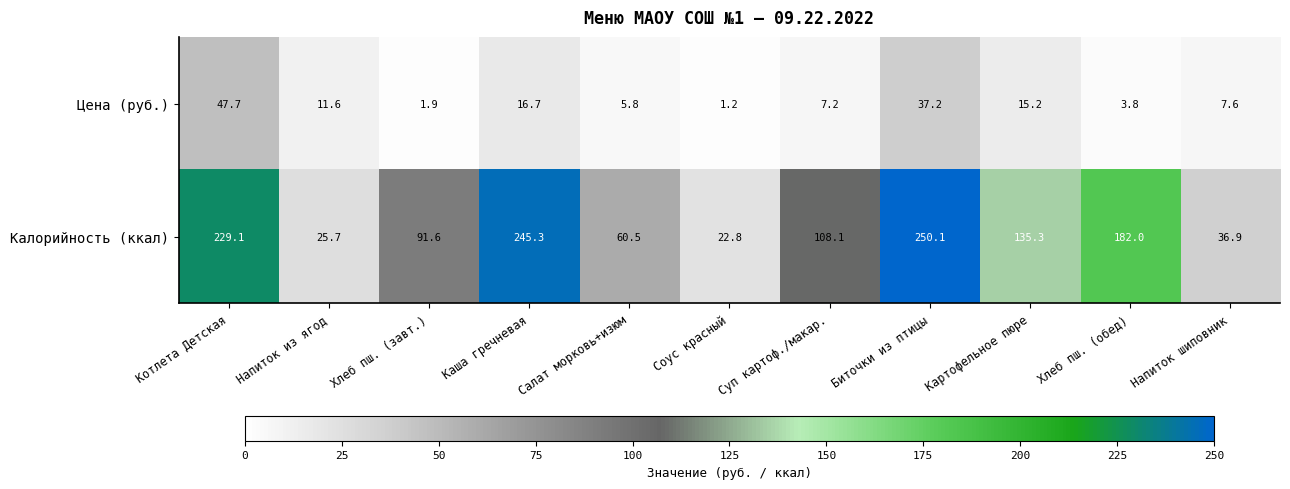

At which label does Цена (руб.) reach its peak?

Котлета Детская